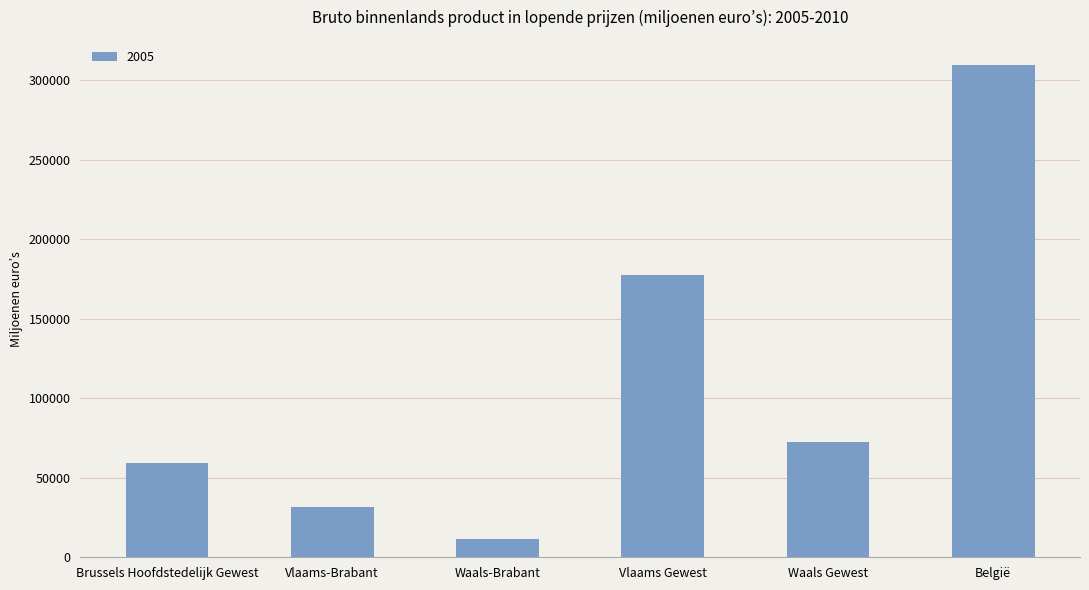

What is the minimum value shown in the chart?

11295.4